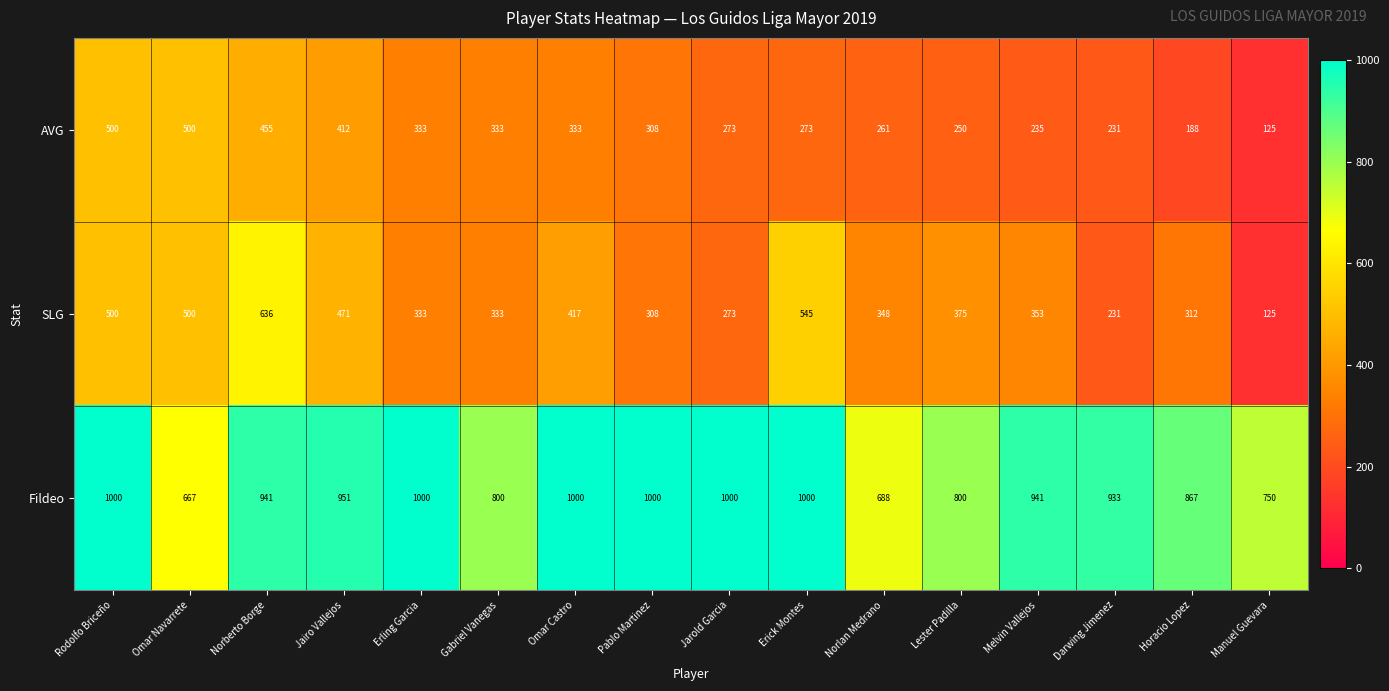

At how many categories does at least one series exceed 434?

16